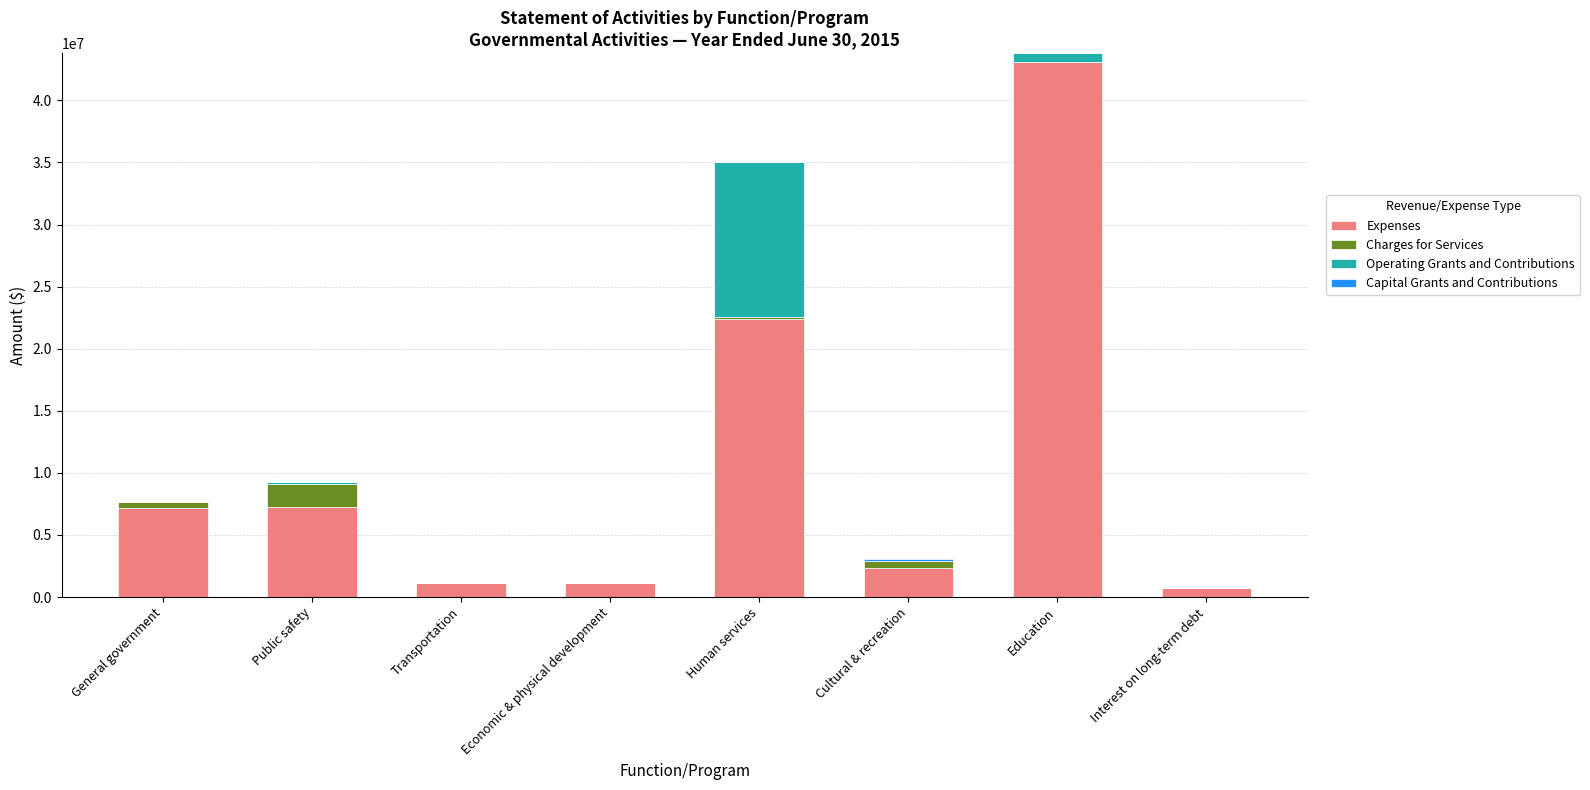

Is it true that Expenses equals 7275482 at Public safety?

True